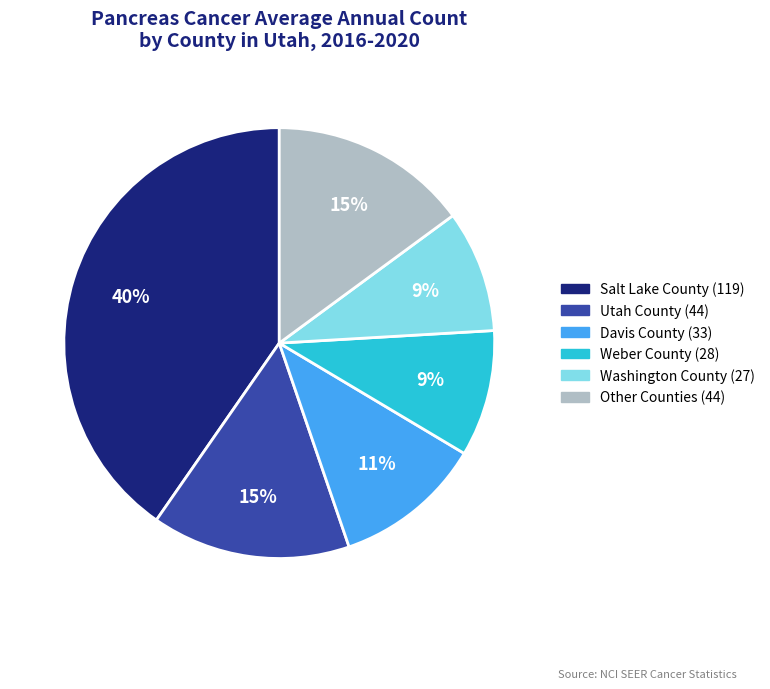

Does any single category account for the majority?

No